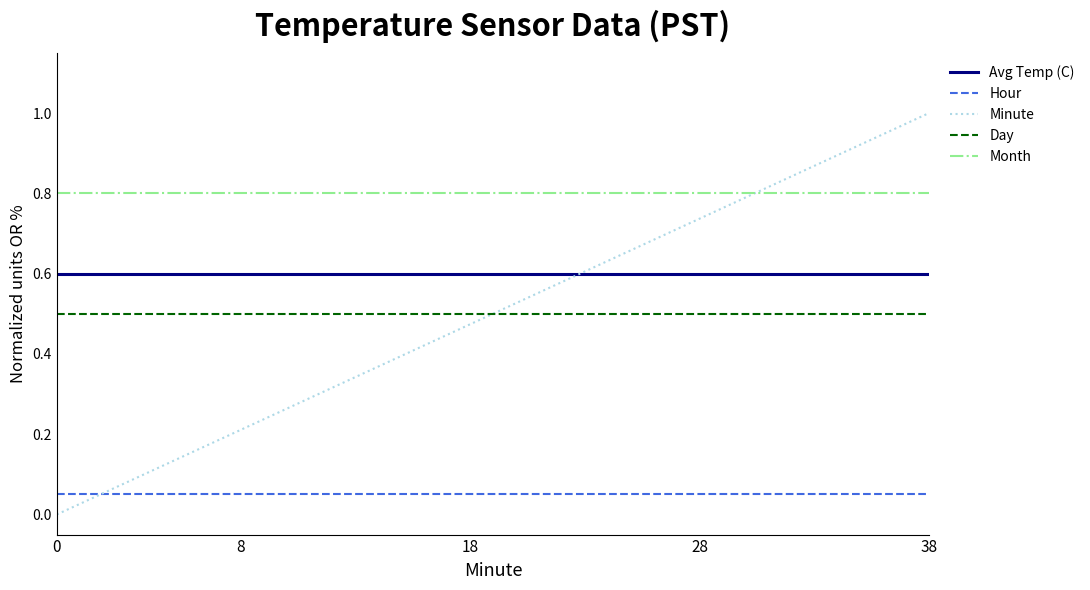

True or false: Avg Temp (C) and Hour cross at least once.

False